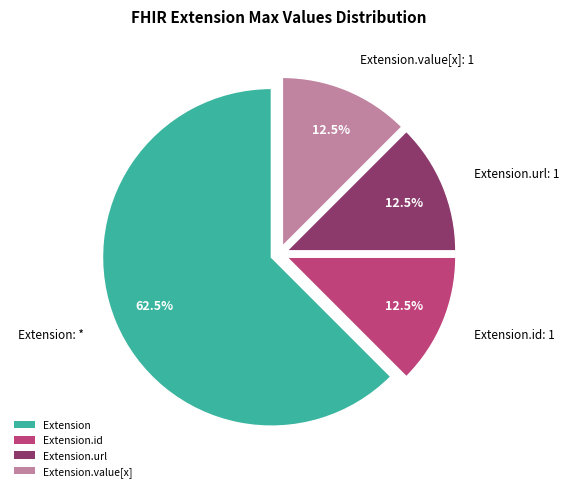

Which category has the biggest portion of the pie?

Extension